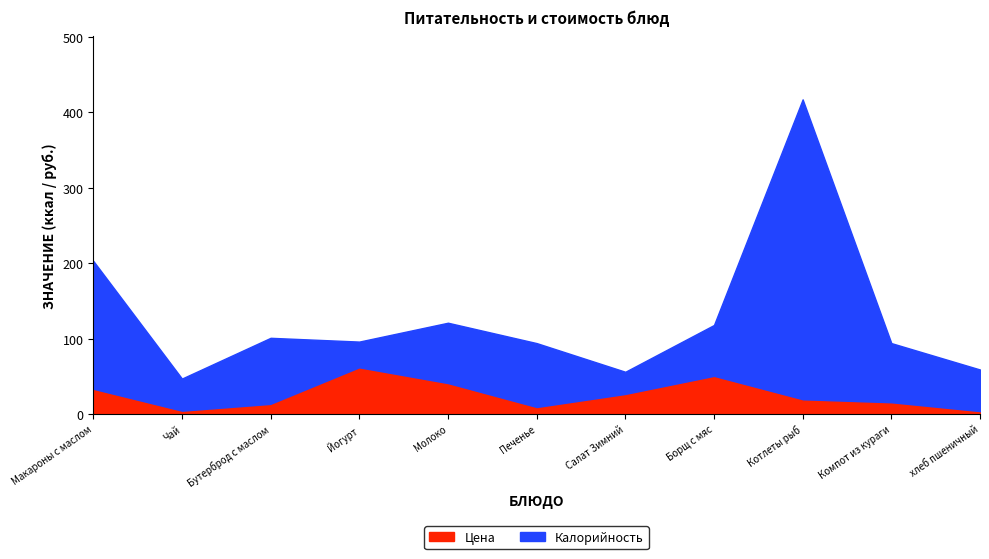

What is the spread (max minus min) of values at Бутерброд с маслом?

89.4